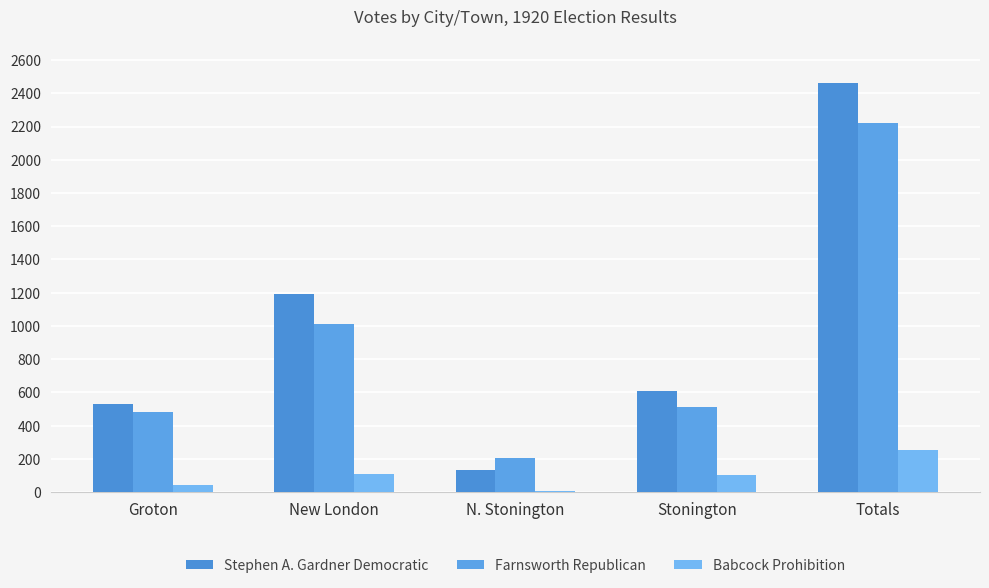

At which label is Babcock Prohibition closest to 130?

New London